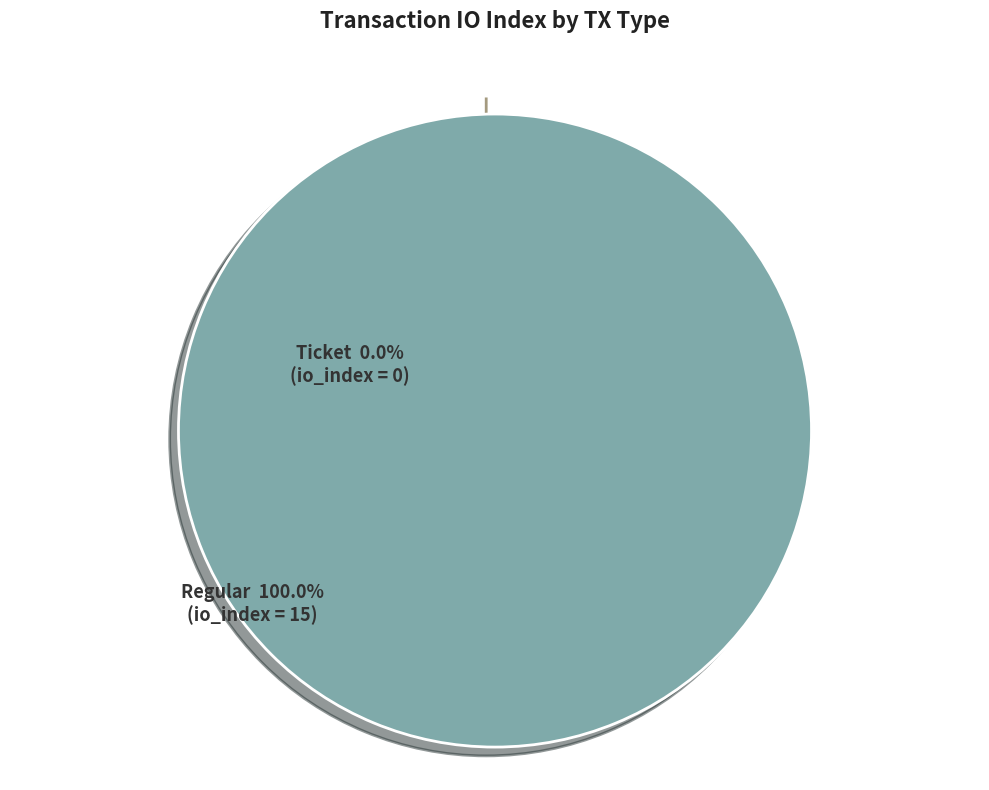

To the nearest percent, what is the average slice percentage?

50%